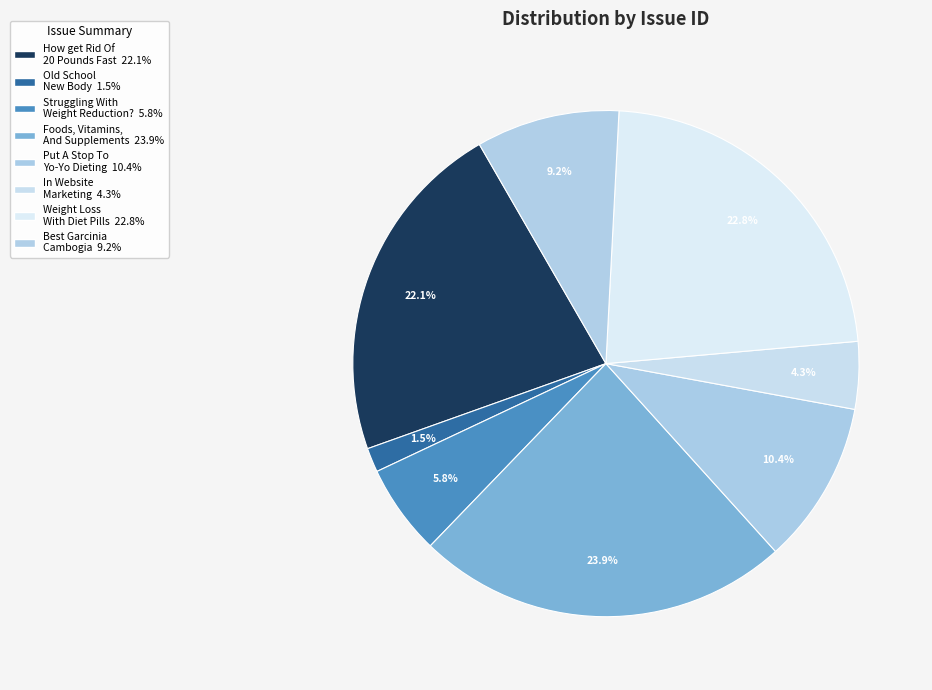

To the nearest percent, what is the difference between the largest and smallest slice percentages?

22%